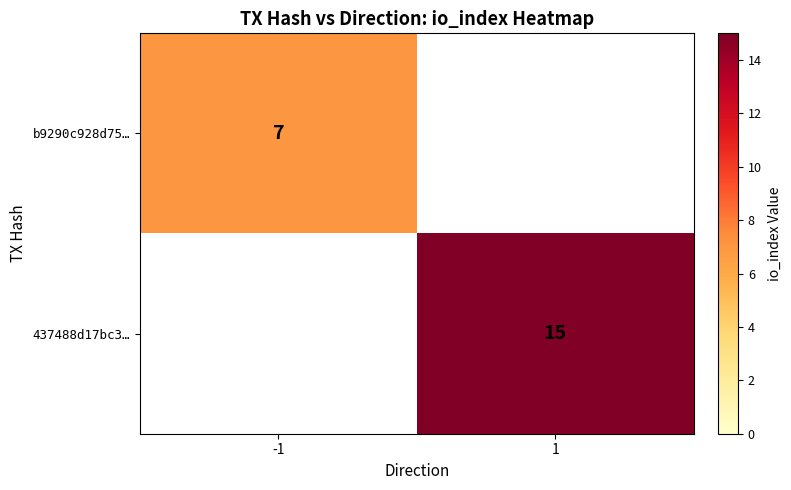

At which category does the chart reach its peak across all series?

1